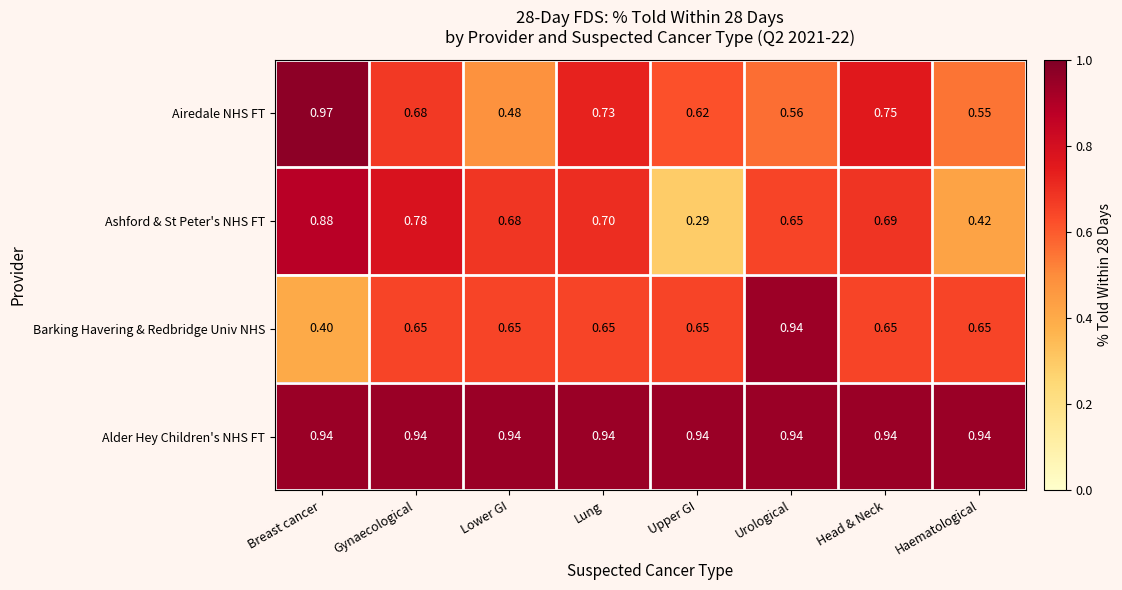

Which series has the widest spread of values?

Ashford & St Peter's NHS FT